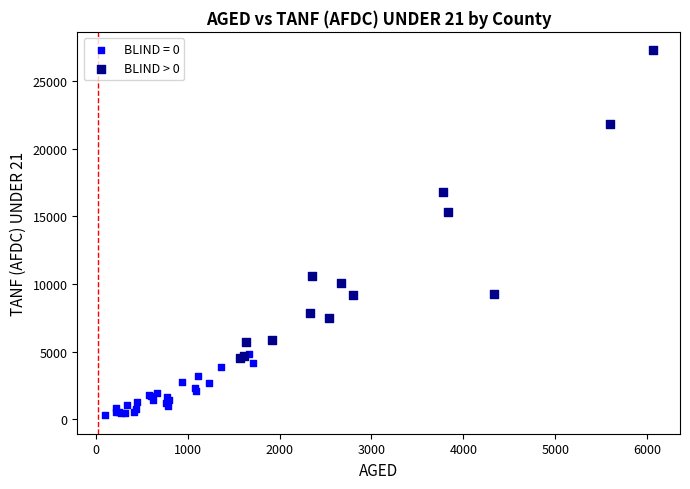

Which series reaches the minimum Y coordinate?

BLIND = 0